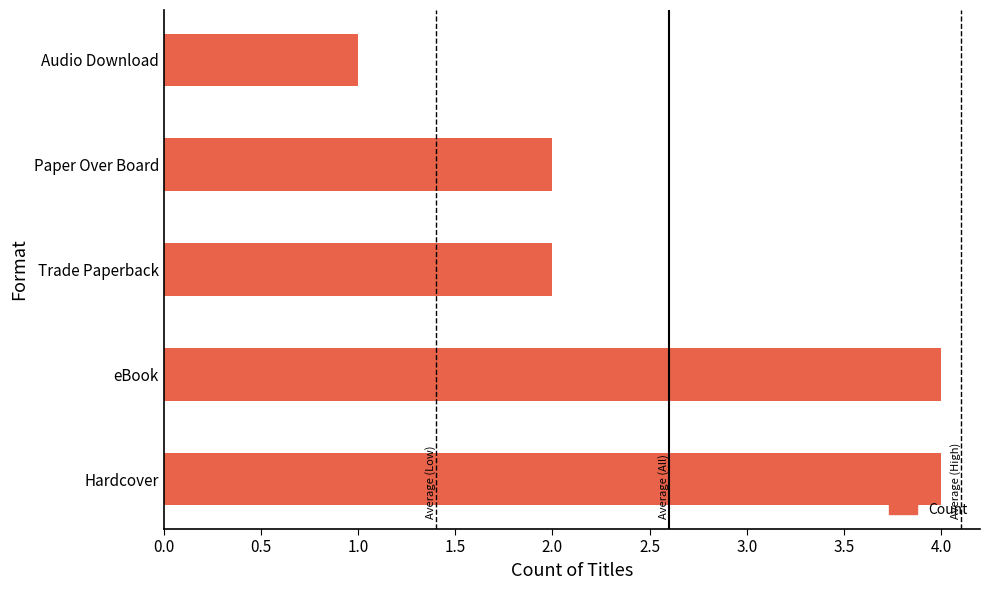

What value does the data have at Hardcover?

4